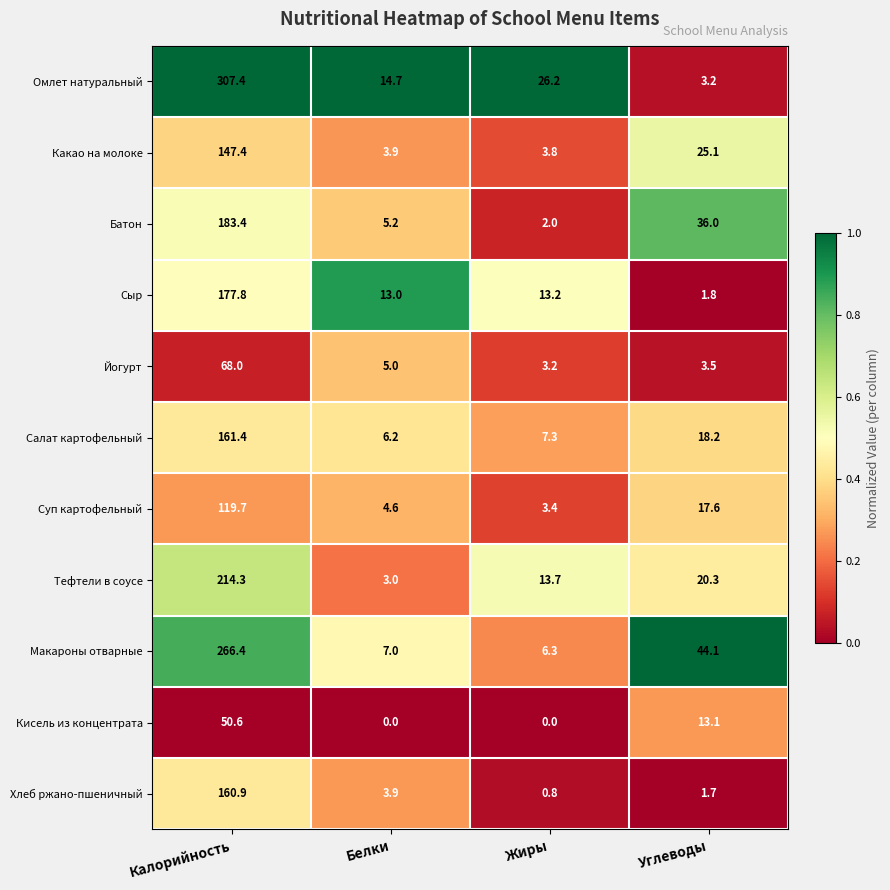

Rank the series by their maximum value, from highest to lowest.

Омлет натуральный, Макароны отварные, Тефтели в соусе, Батон, Сыр, Салат картофельный, Хлеб ржано-пшеничный, Какао на молоке, Суп картофельный, Йогурт, Кисель из концентрата